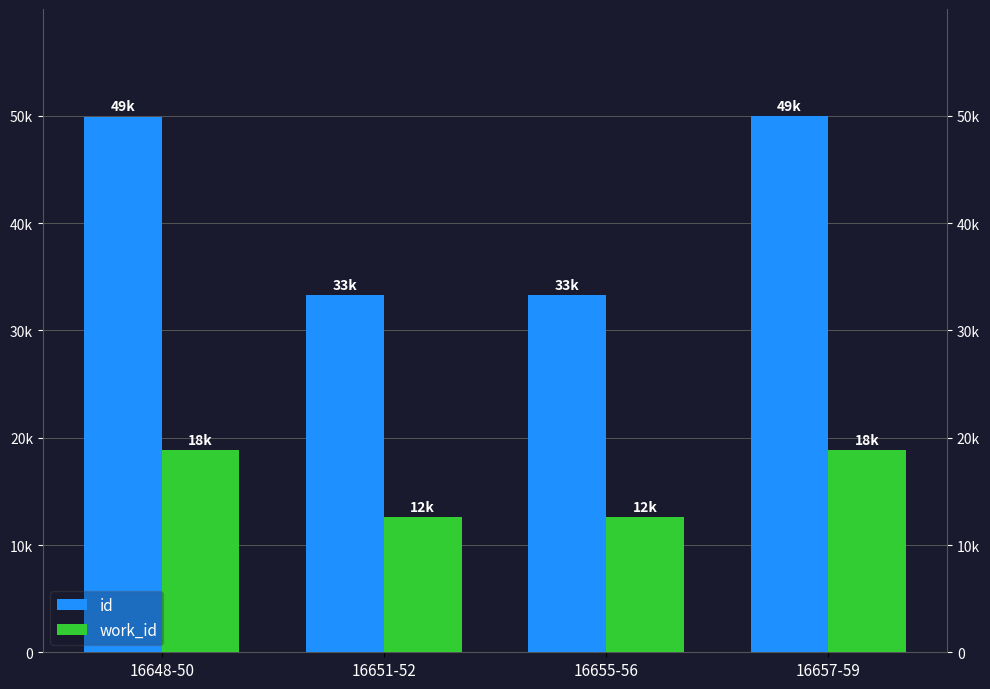

Reading left to right, list all the values displayed in this chart.

id: 16648-50=49947	16651-52=33303	16655-56=33311	16657-59=49974
work_id: 16648-50=18879	16651-52=12586	16655-56=12586	16657-59=18879